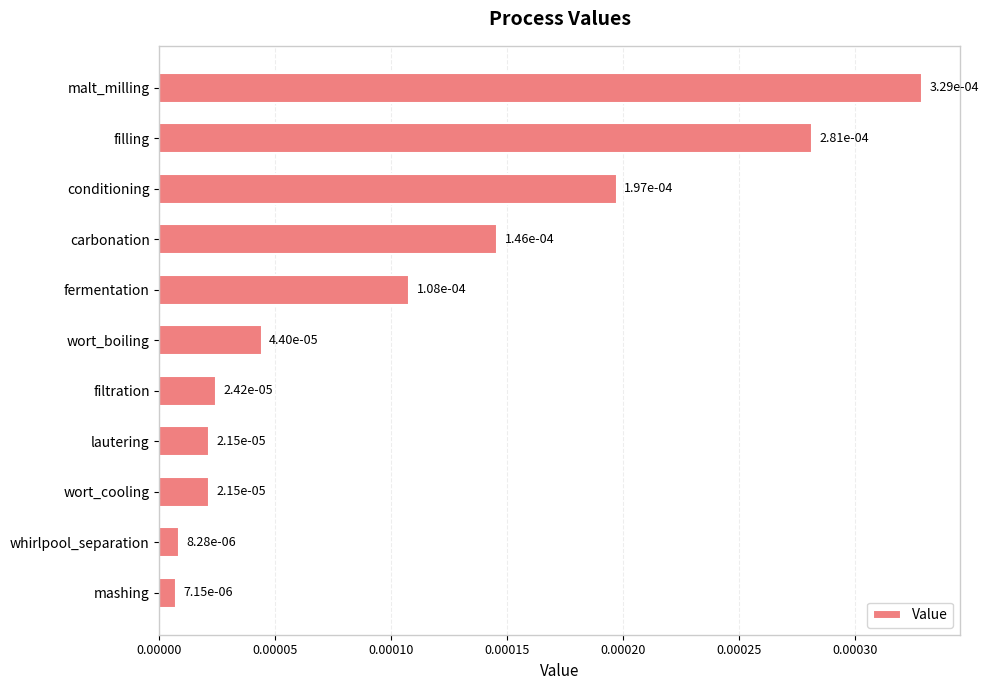

What position from the top is malt_milling?

1